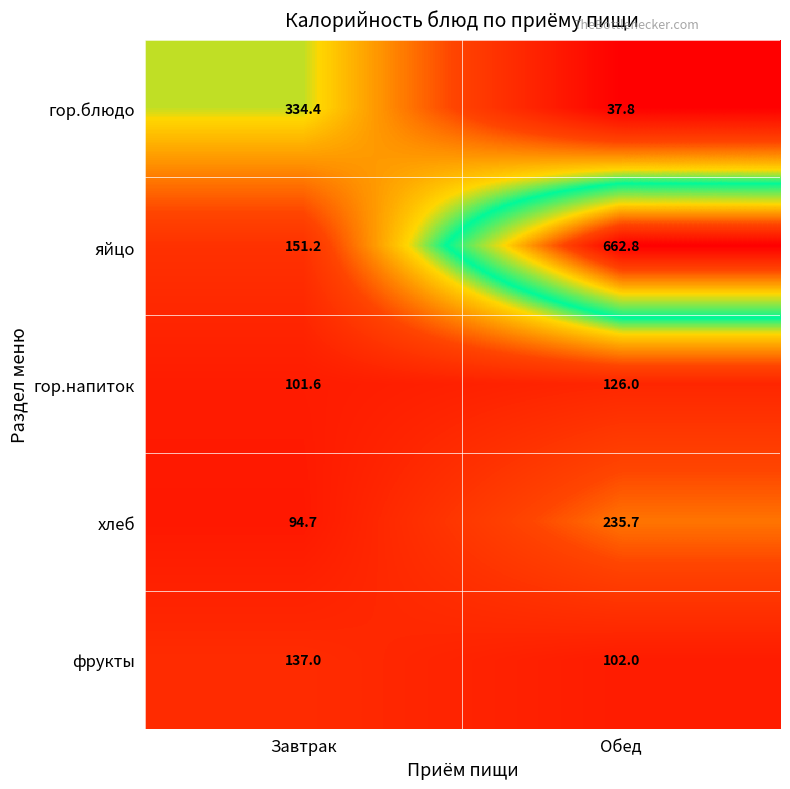

List the labels in order of хлеб value, smallest first.

Завтрак, Обед